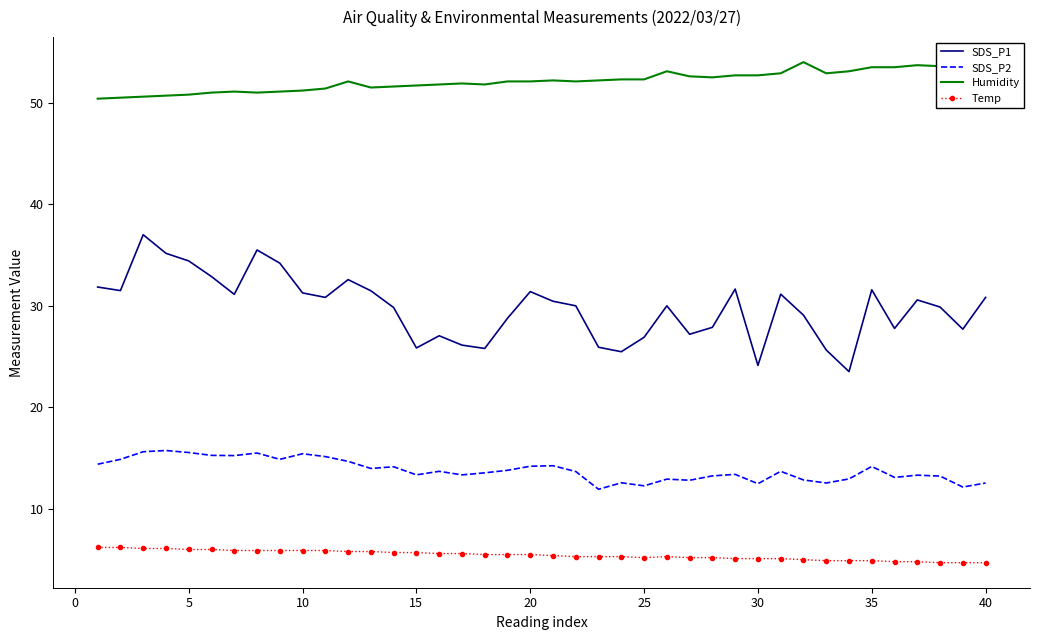

List the series in order of their peak value, lowest first.

Temp, SDS_P2, SDS_P1, Humidity